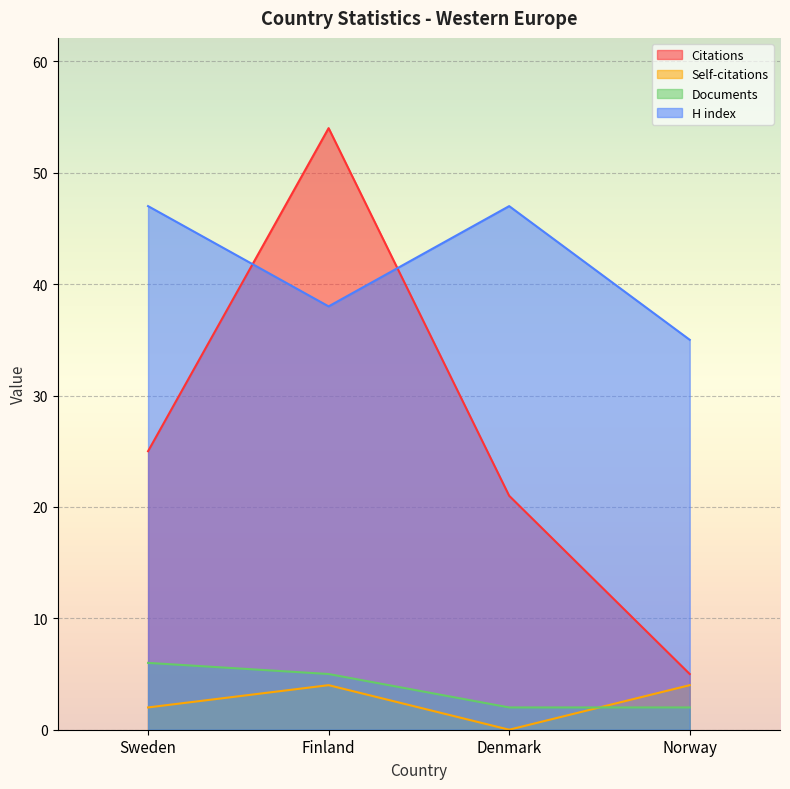

True or false: Citations and Self-citations cross at least once.

False